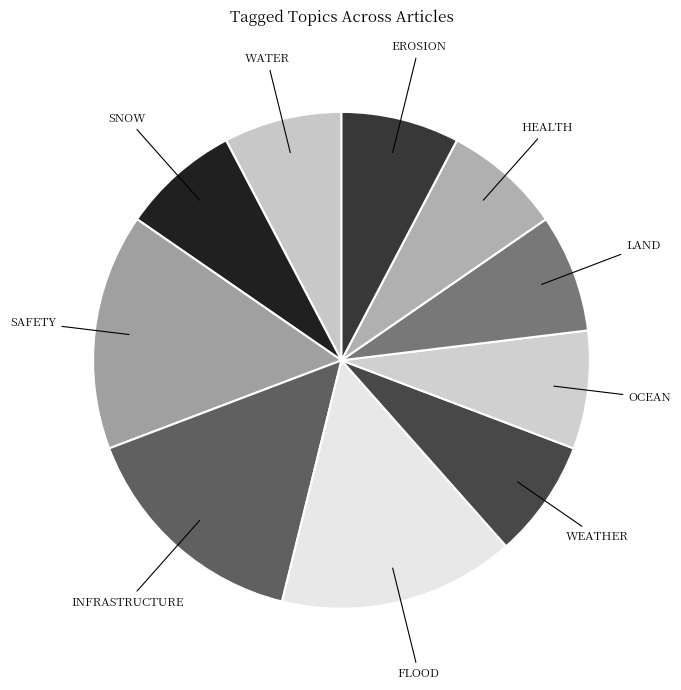

Does any single category account for the majority?

No